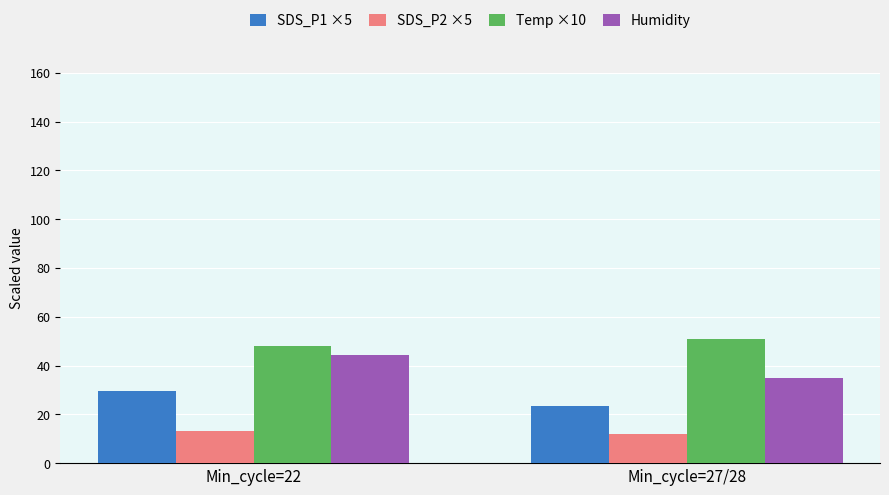

What is the smallest value displayed?

12.1